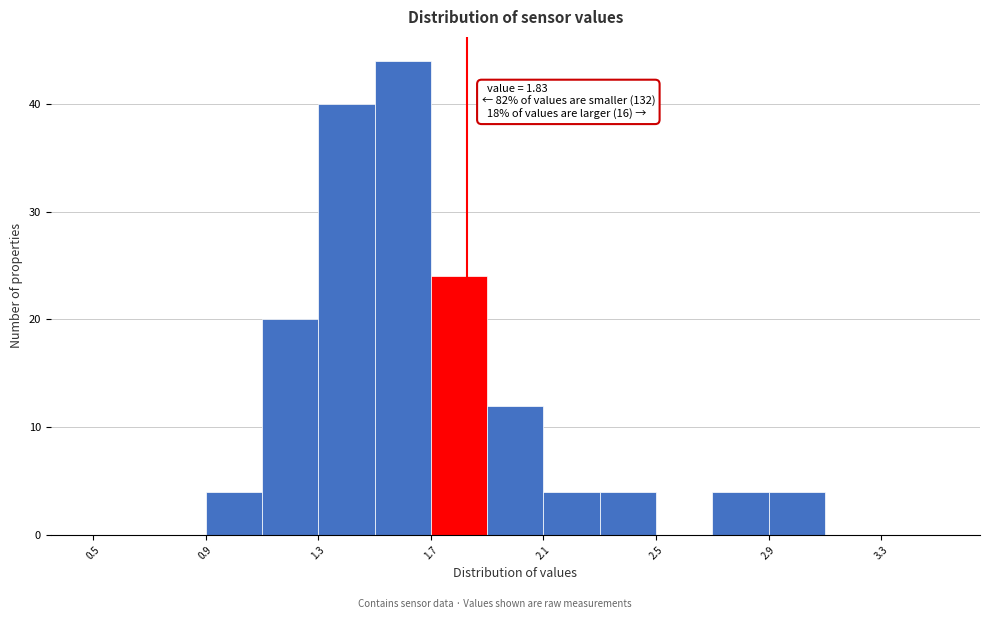

Over which range of the x-axis is the bar tallest?

1.5 to 1.7